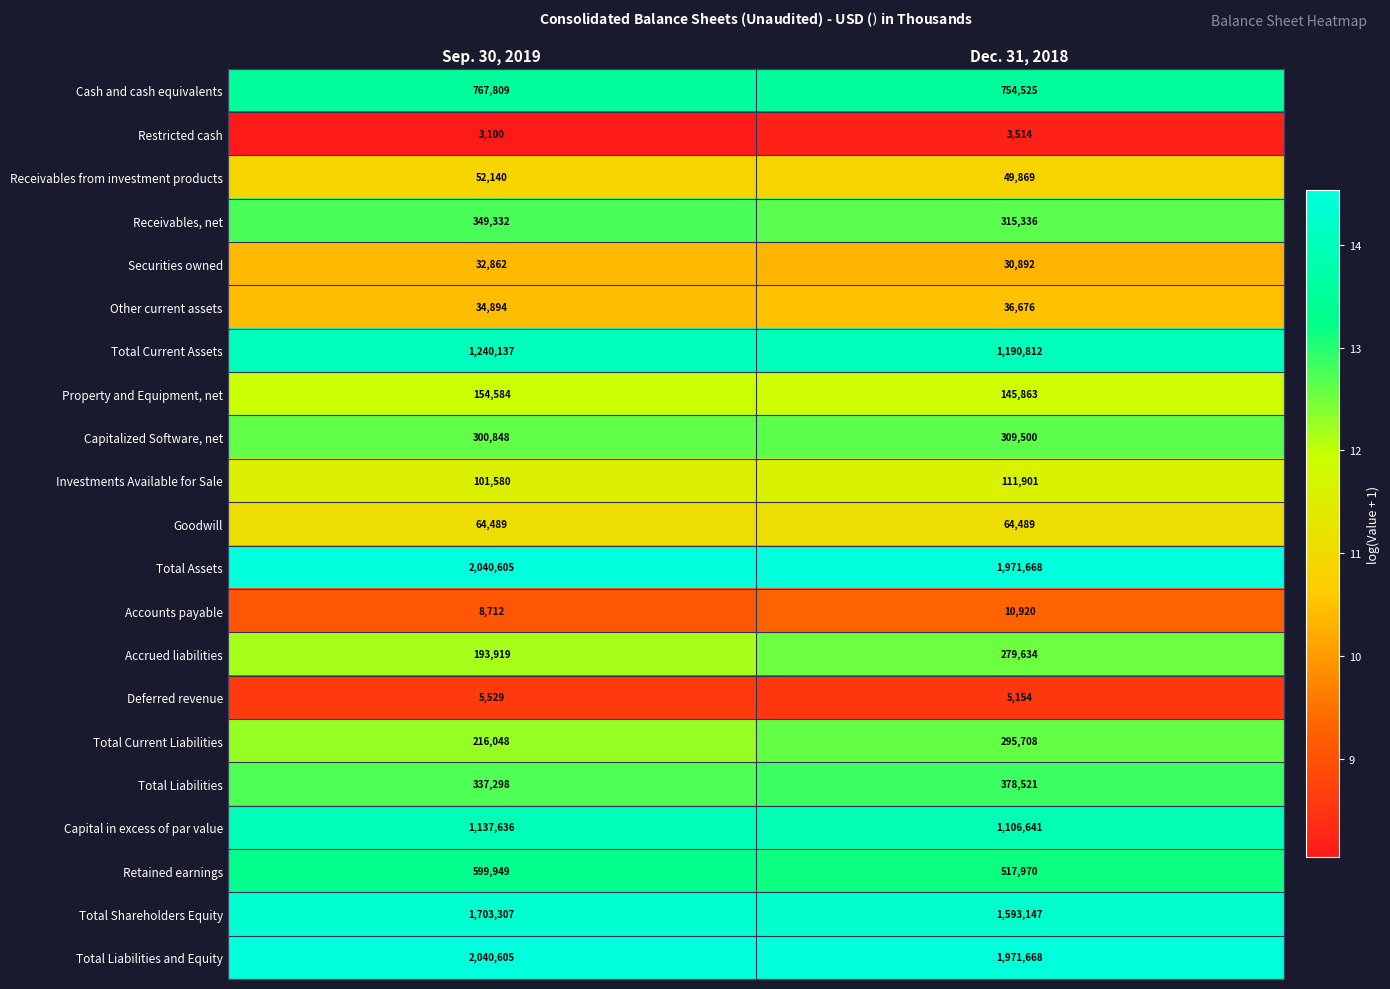

What is the lowest value of the Cash and cash equivalents series?

754525